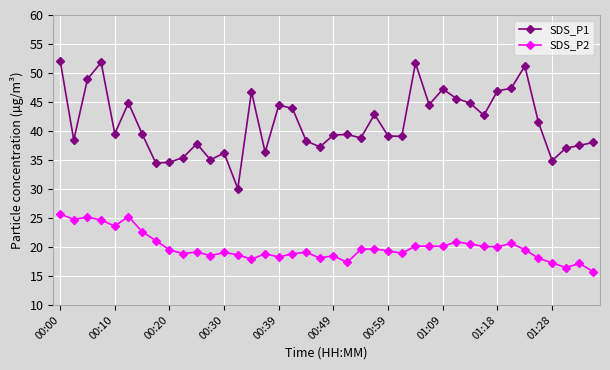

True or false: SDS_P1 has more than 0 points higher than both neighbors.

True